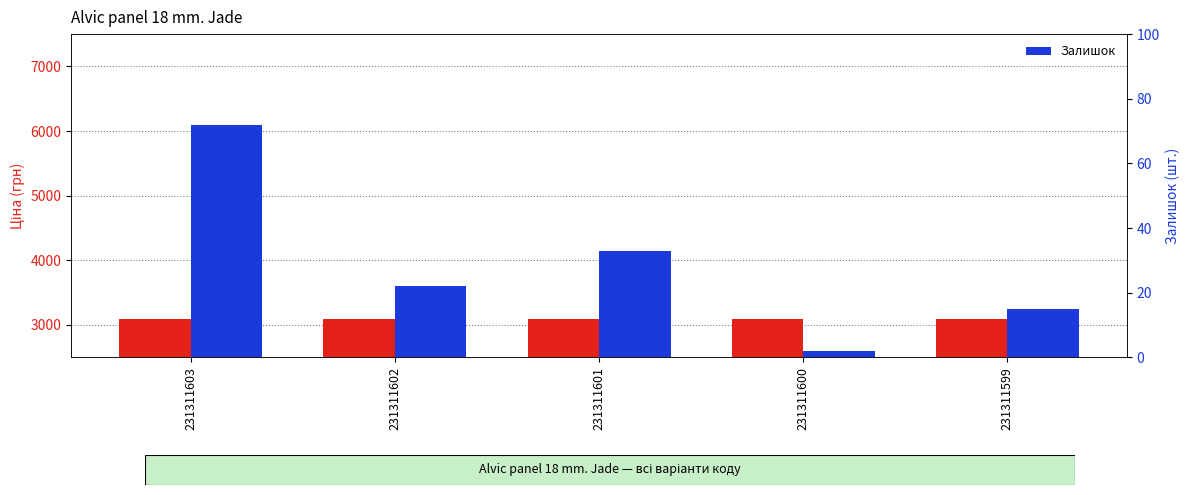

How many bars are there in each group?

2